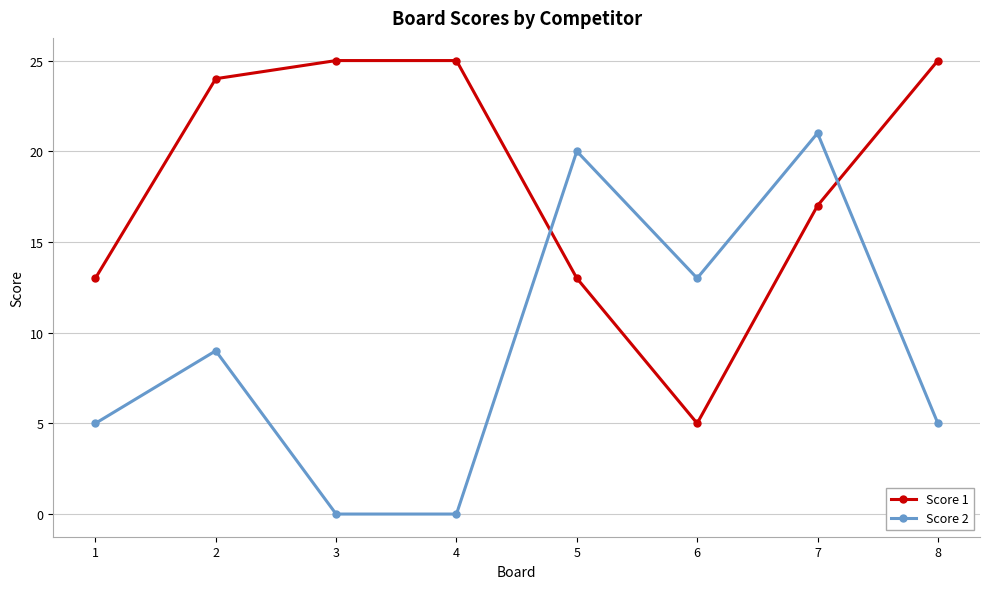

What is the spread (max minus min) of values at 7?

4